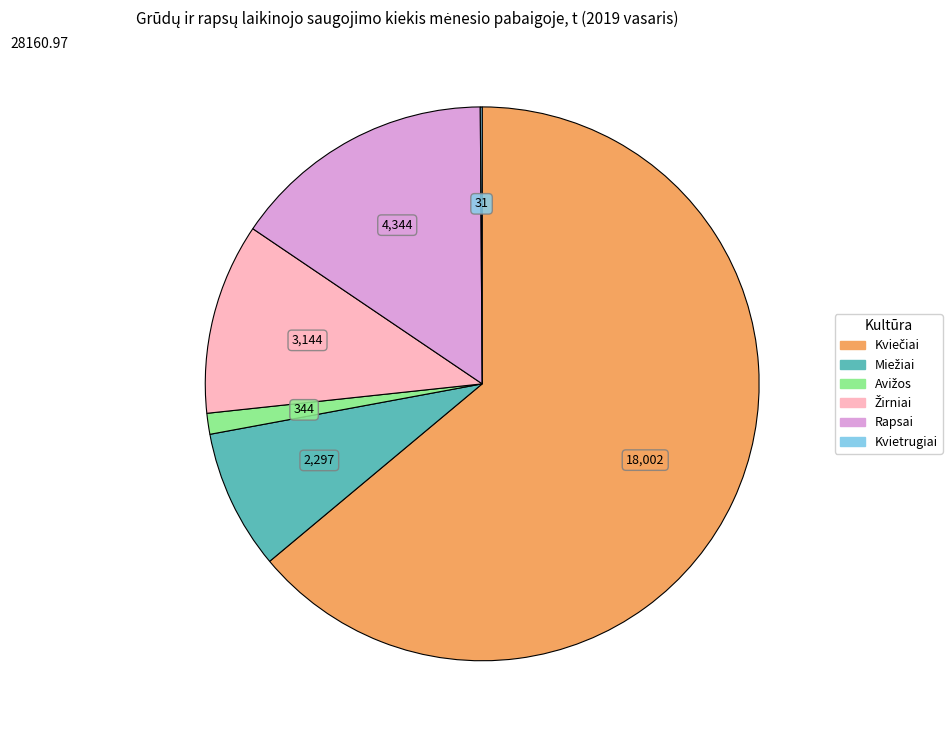

Is there a majority slice in this chart?

Yes